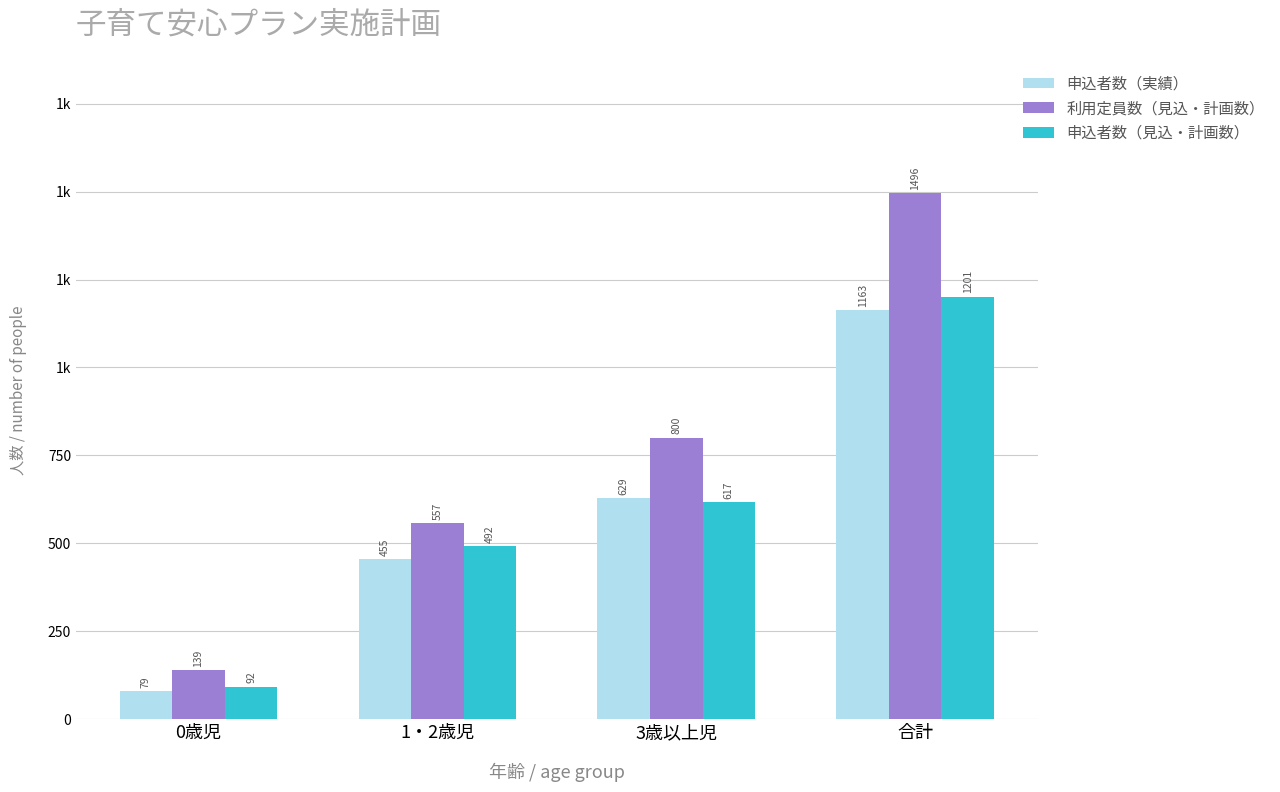

What are all the series names shown in the legend?

申込者数（実績）, 利用定員数（見込・計画数）, 申込者数（見込・計画数）